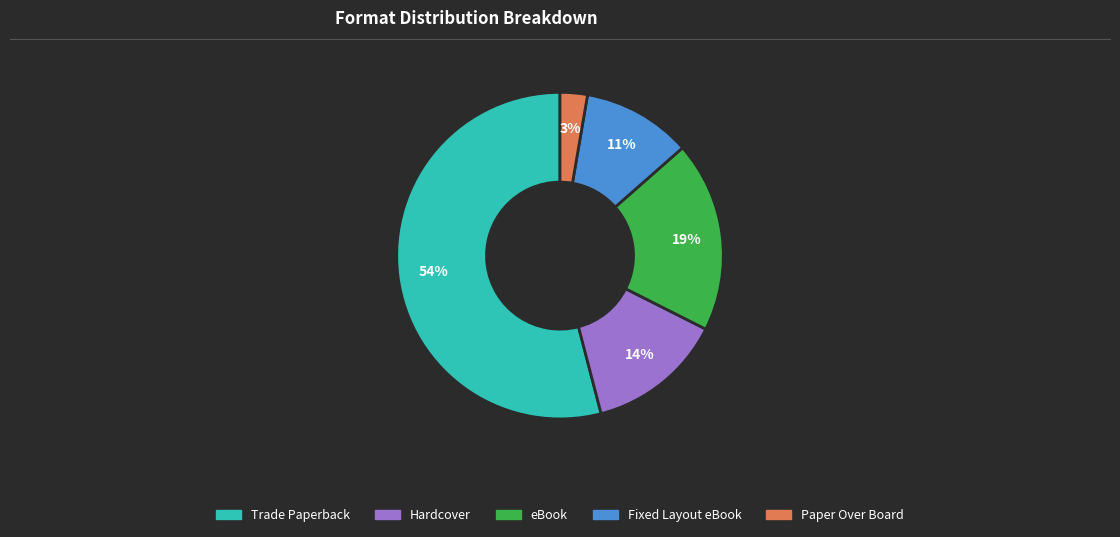

To the nearest percent, what percentage of the pie is Fixed Layout eBook?

11%